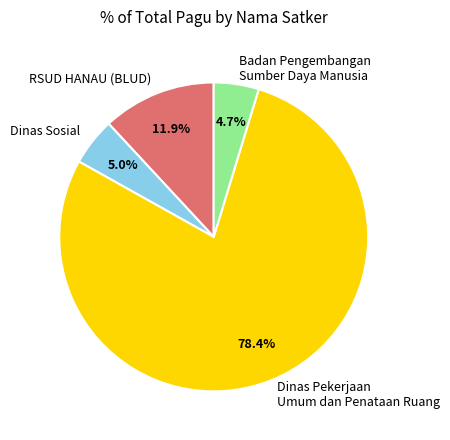

Approximately how many times larger is the value at Dinas Pekerjaan Umum dan Penataan Ruang compared to RSUD HANAU (BLUD)?

6.6